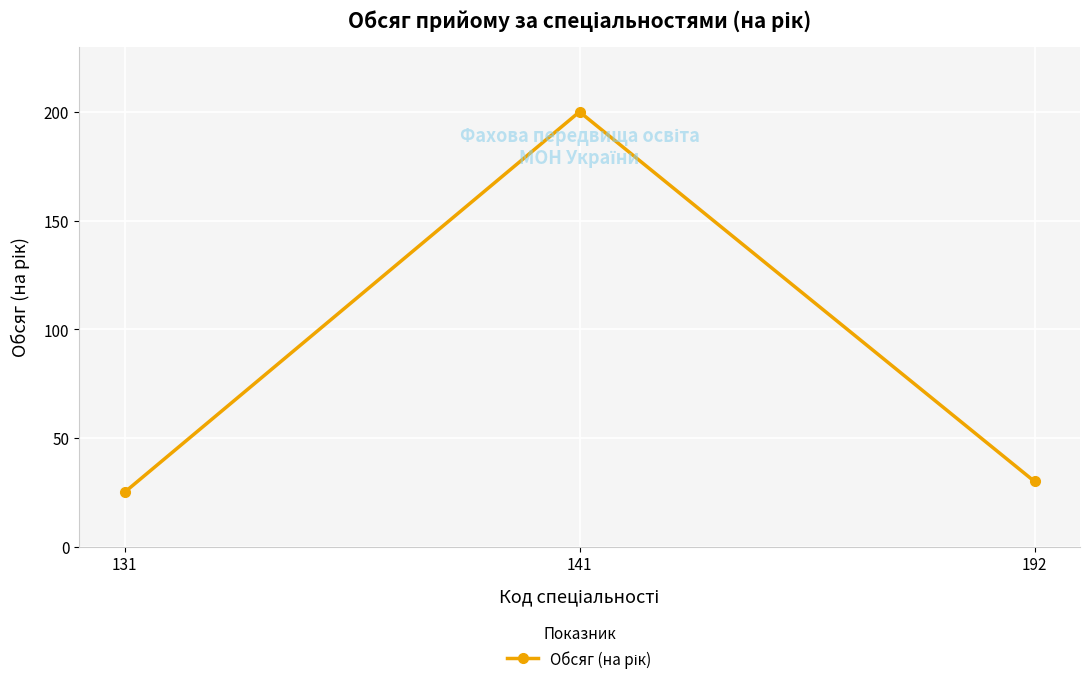

What is the difference between the second highest and minimum values?

5